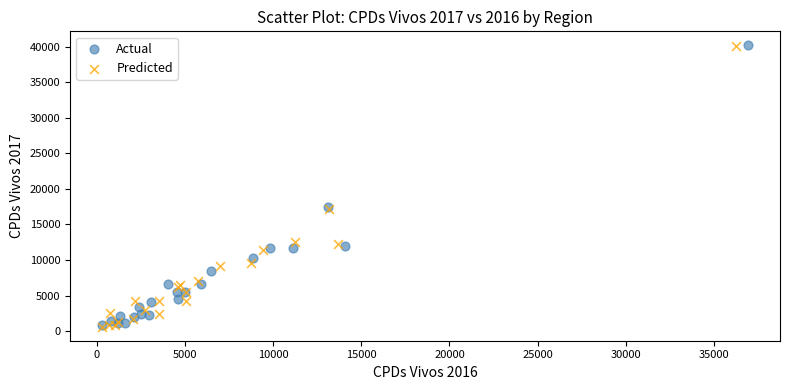

What are all the series names shown in the legend?

Actual, Predicted